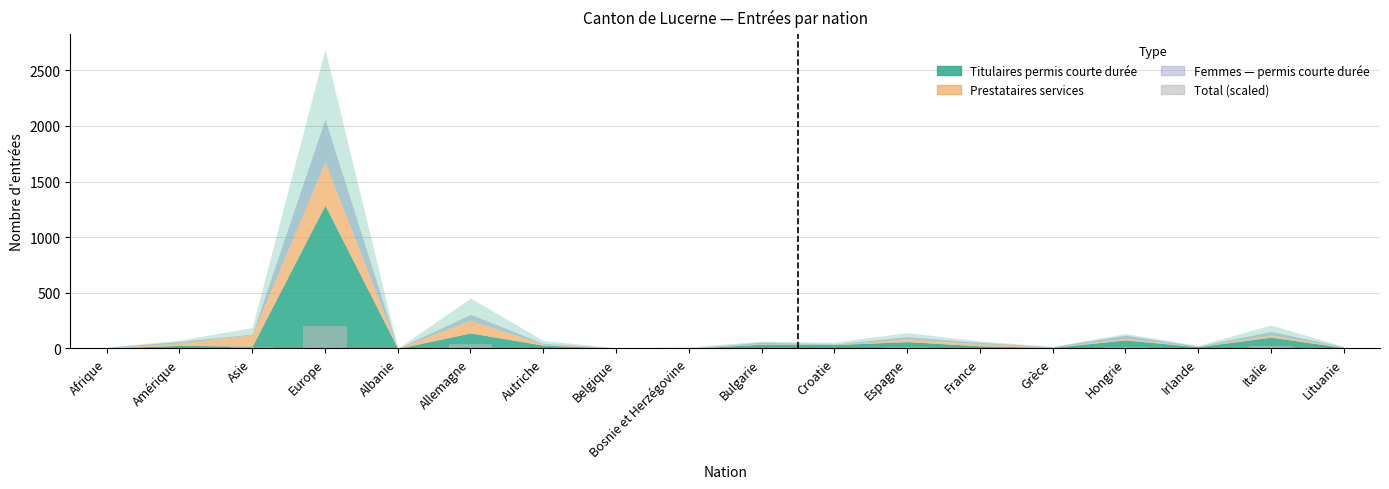

At which category does the chart reach its peak across all series?

Europe